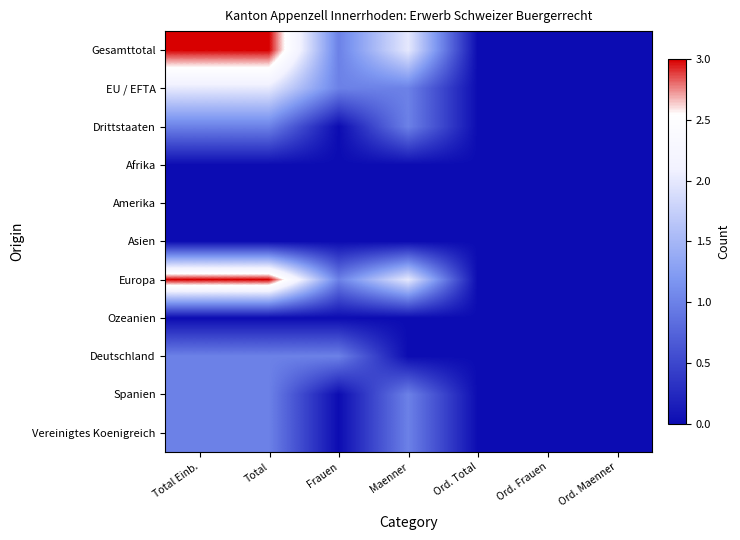

Count the number of categories in the chart.

7